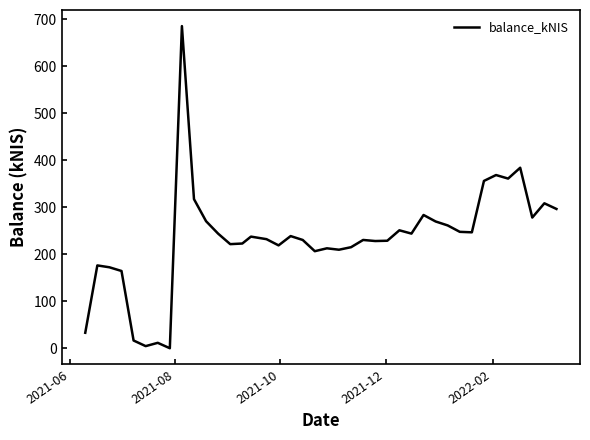

What is the maximum value shown in the chart?

685.4